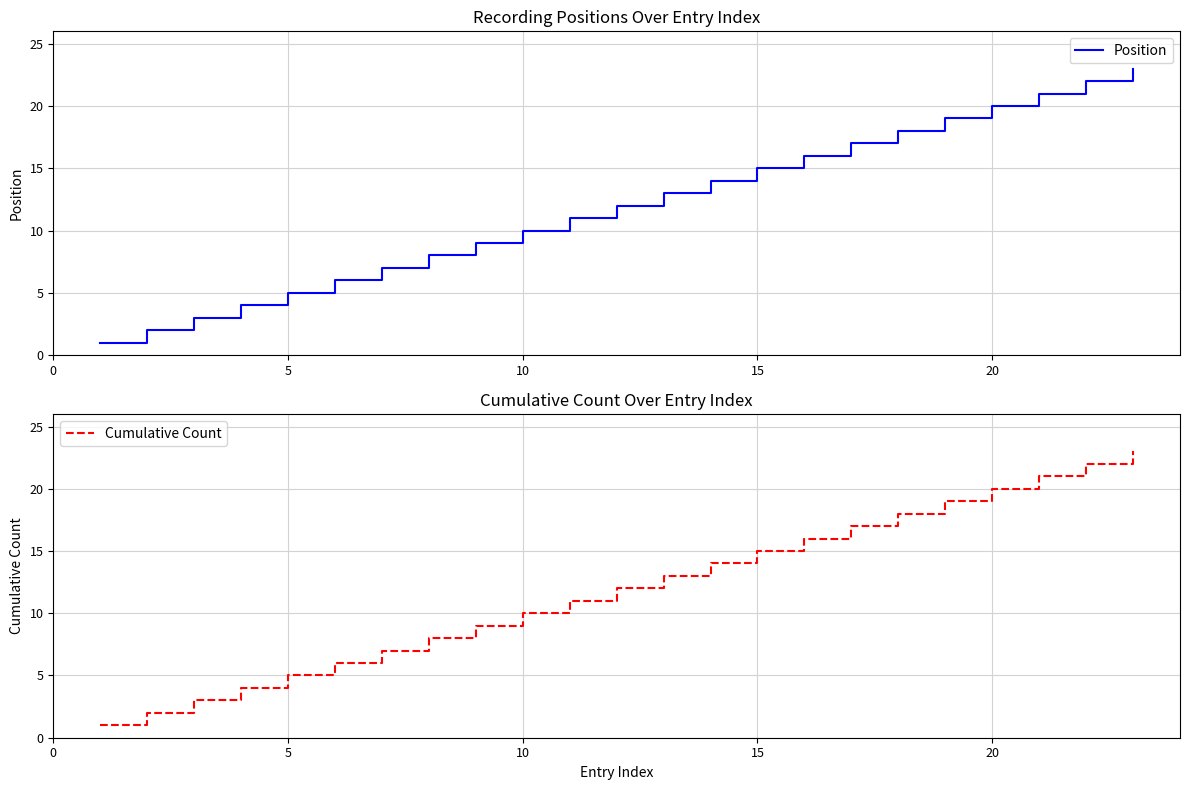

The value of Position at 15 is 8. True or false?

False